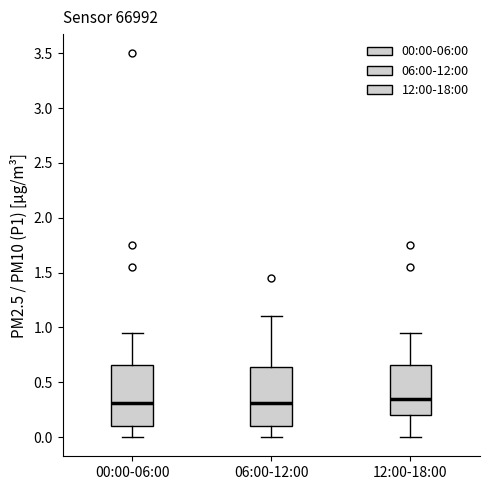

Reading left to right, transcribe this box plot: for each box, give where its median line is, the range the box spans, and where its two whiskers end, as read against the y-axis. The values are not printed on the chart, so give them approximately, as read against the axis.

00:00-06:00: median 0.30, box 0.10 to 0.65, whiskers 0.00 to 0.95
06:00-12:00: median 0.30, box 0.10 to 0.65, whiskers 0.00 to 1.10
12:00-18:00: median 0.35, box 0.20 to 0.65, whiskers 0.00 to 0.95